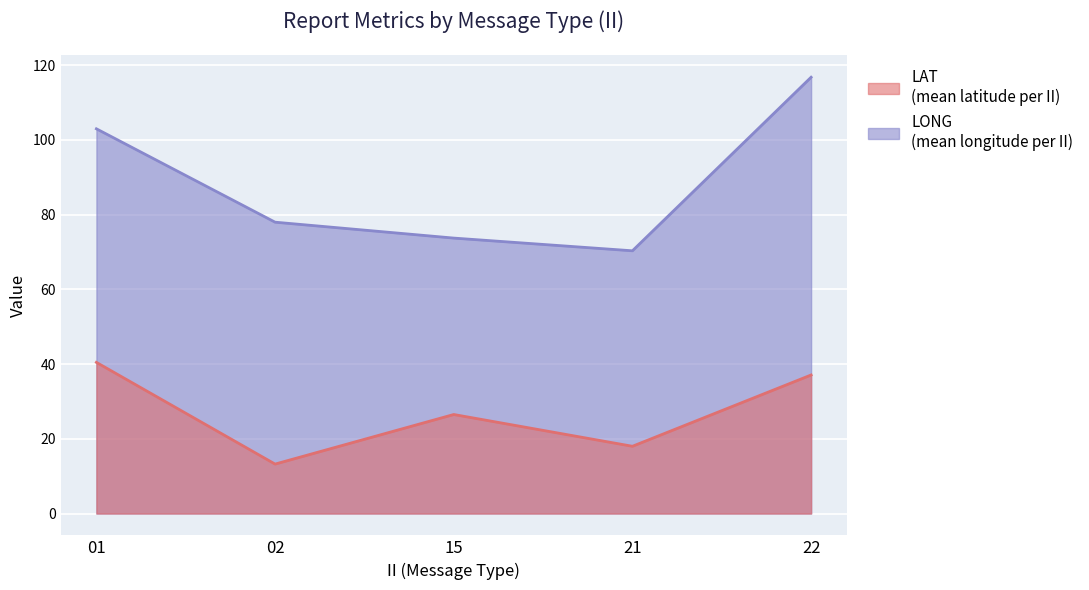

Where is the first local minimum for LAT?

02